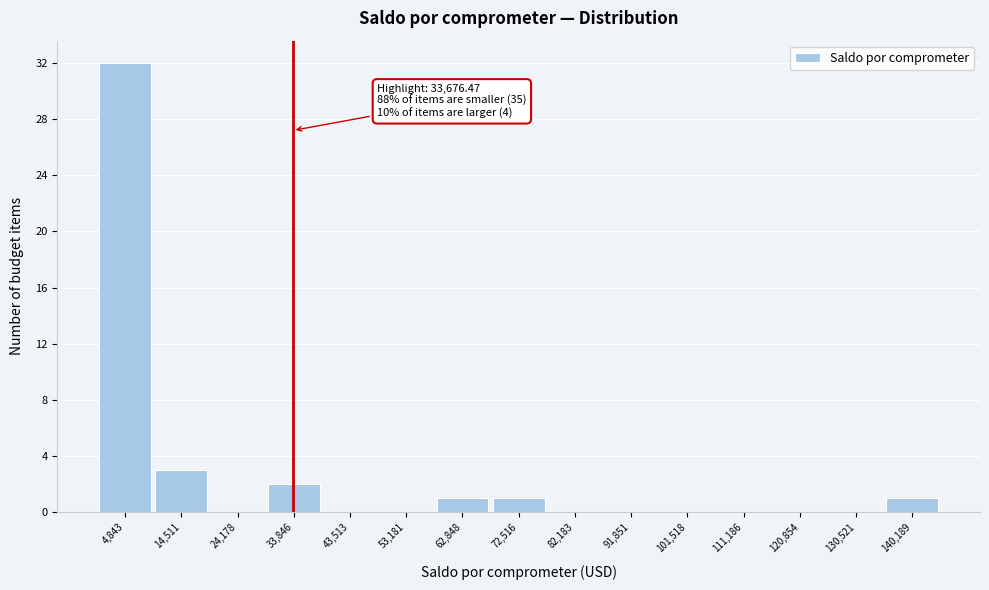

Over which range of the x-axis is the bar tallest?

0 to 10000